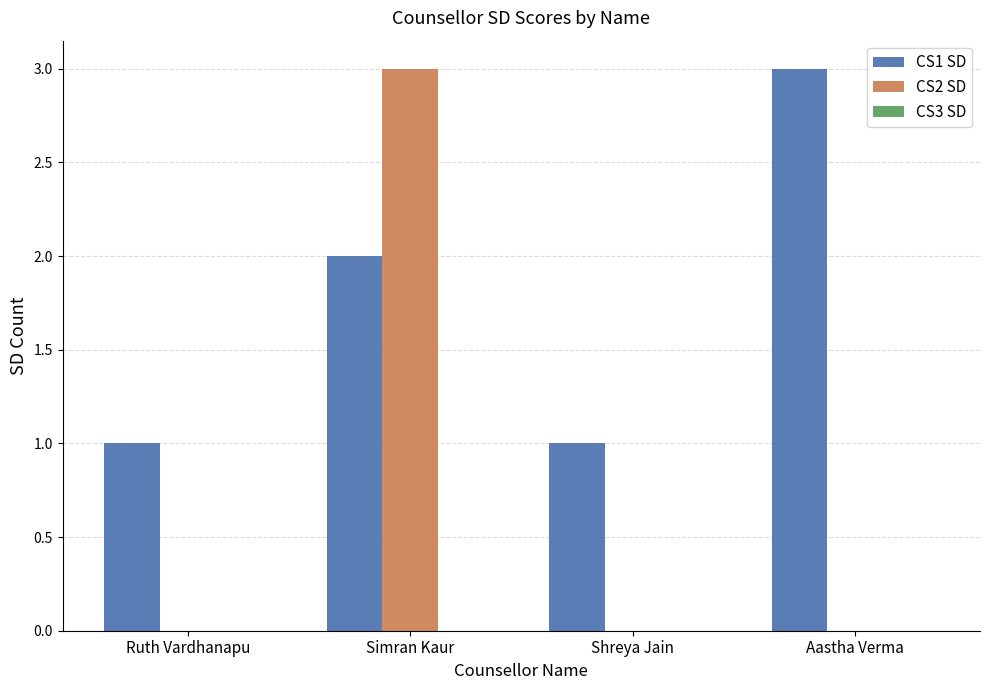

Between Simran Kaur and Shreya Jain, which series saw the biggest shift?

CS2 SD